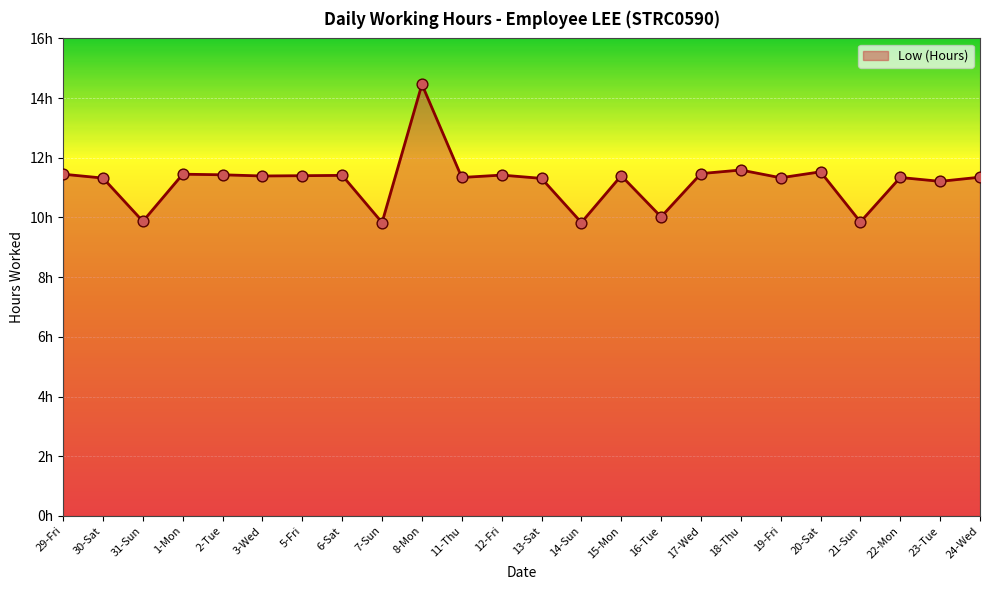

What is the change in value from 6-Sat to 13-Sat?

-0.1